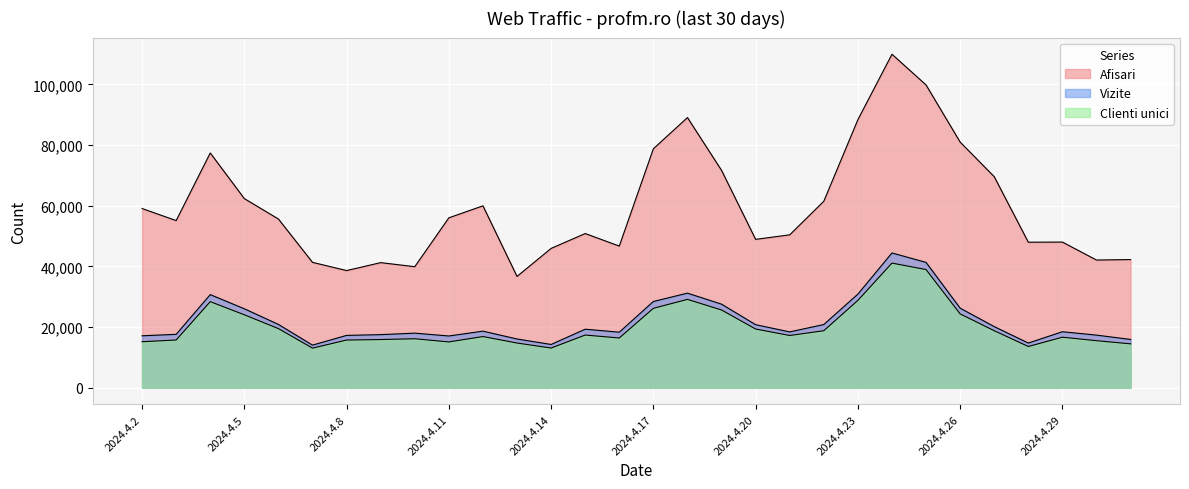

What is the sum of the Afisari values at 2024.4.22 and 2024.4.4?

138881